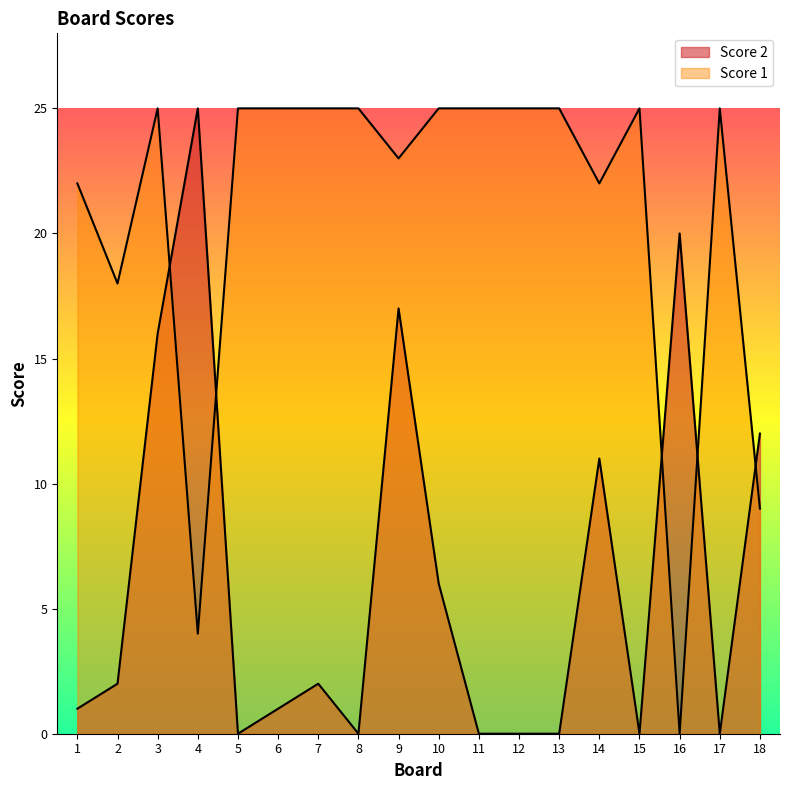

What are all the series names shown in the legend?

Score 1, Score 2